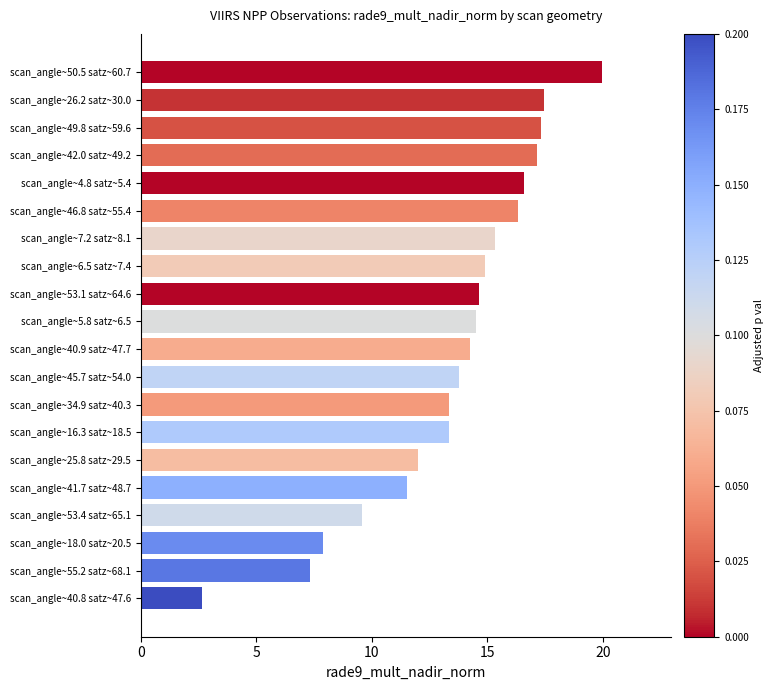

Where is the data nearest to the value 11?

scan_angle~41.7 satz~48.7